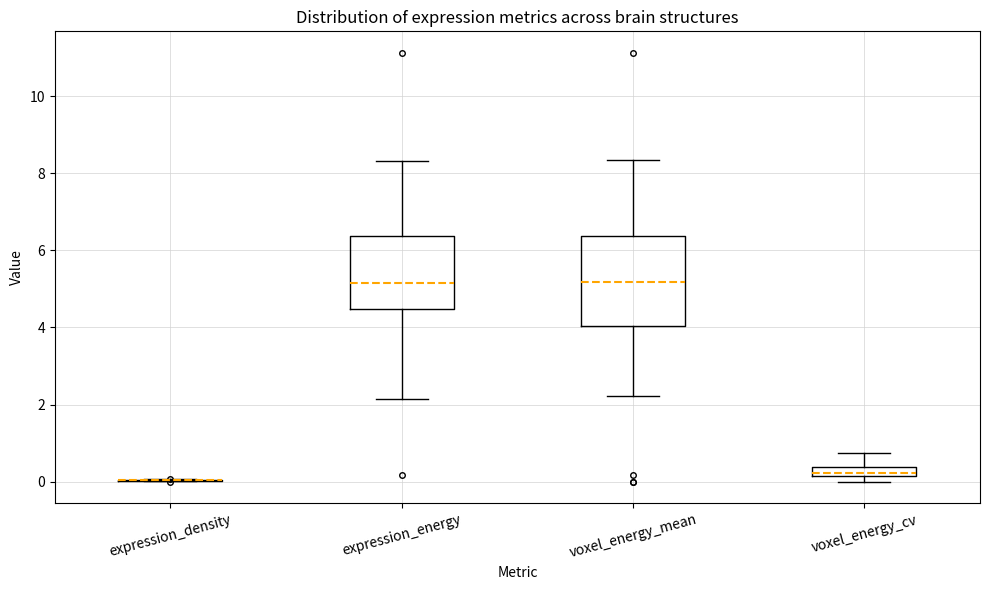

Comparing the boxes themselves (not the whiskers), which one is the tallest?

voxel_energy_mean